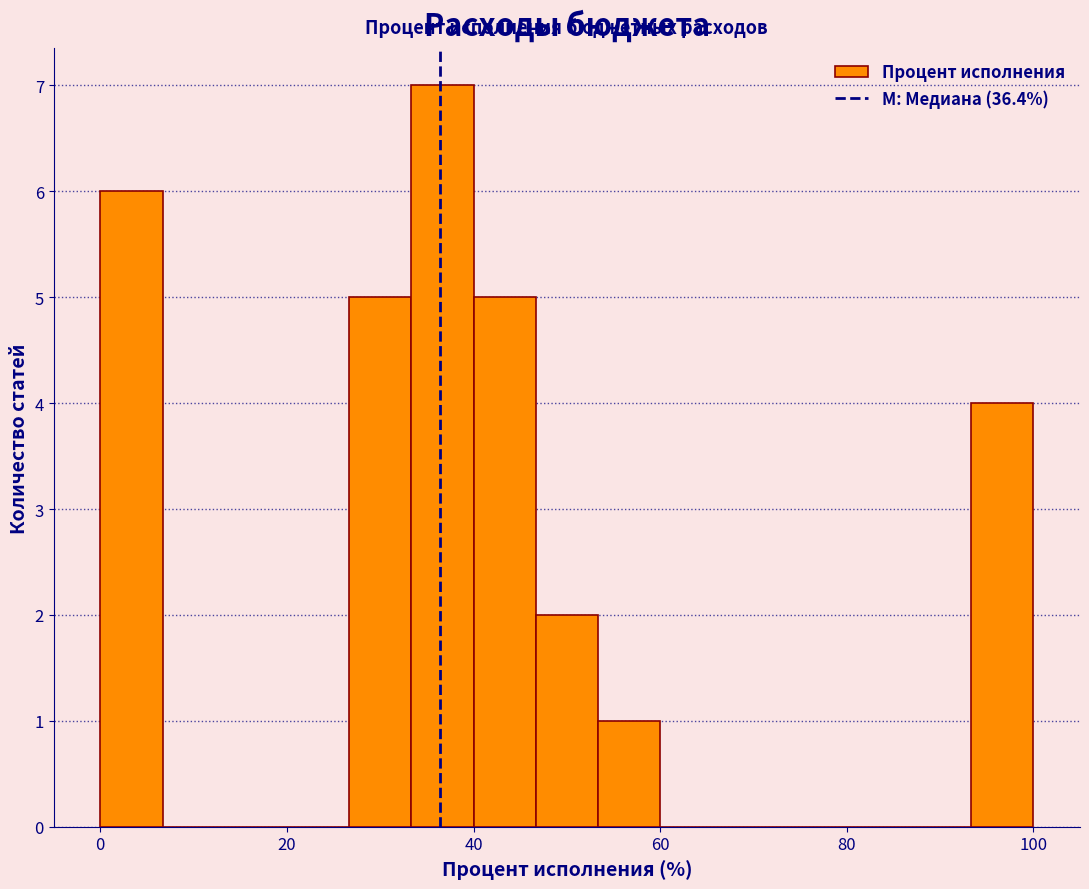

Read against the x-axis, roughly where is the centre of the tallest bar?

36